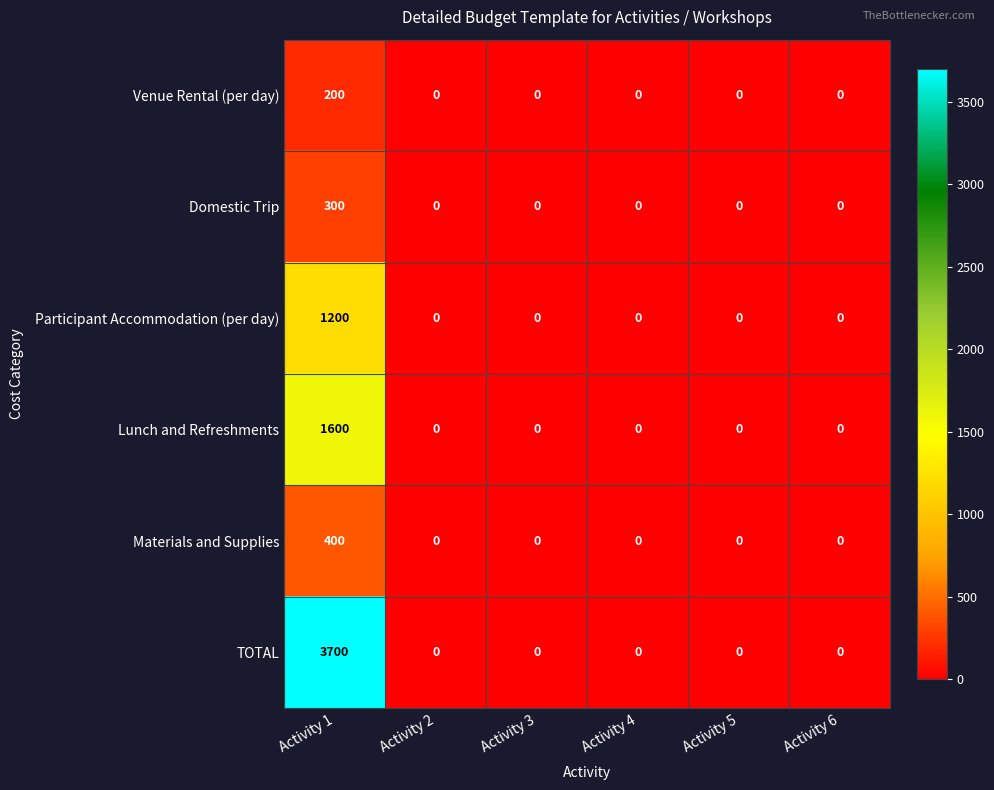

Which series has the largest total across all categories?

TOTAL